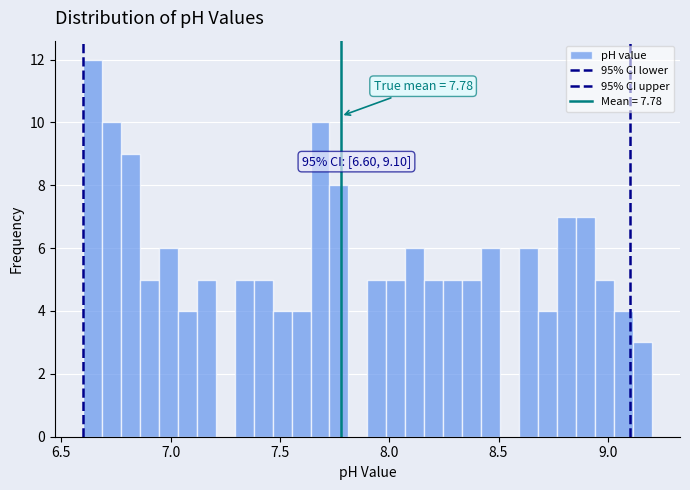

Around what value on the x-axis is the tallest bar? Give the approximate position of its centre, as read against the axis.

6.65